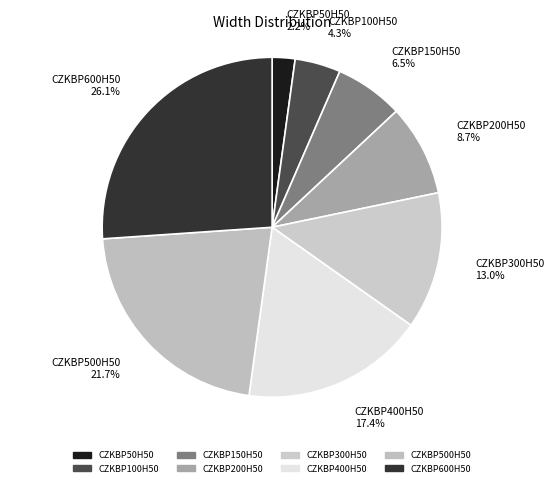

To the nearest percent, what is the combined percentage of CZKBP50H50 and CZKBP200H50?

11%